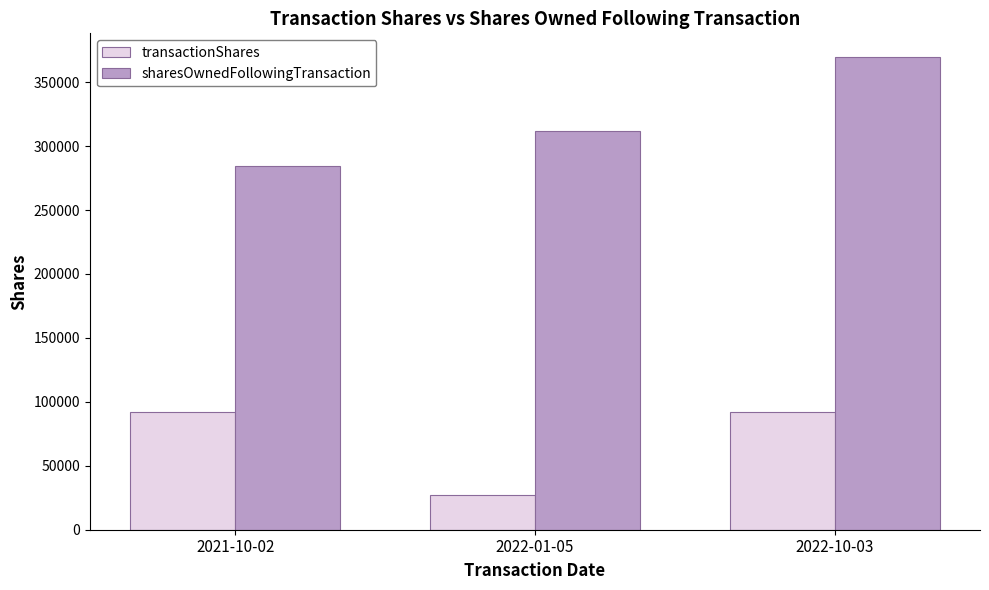

Which category has the lowest value in the transactionShares series?

2022-01-05